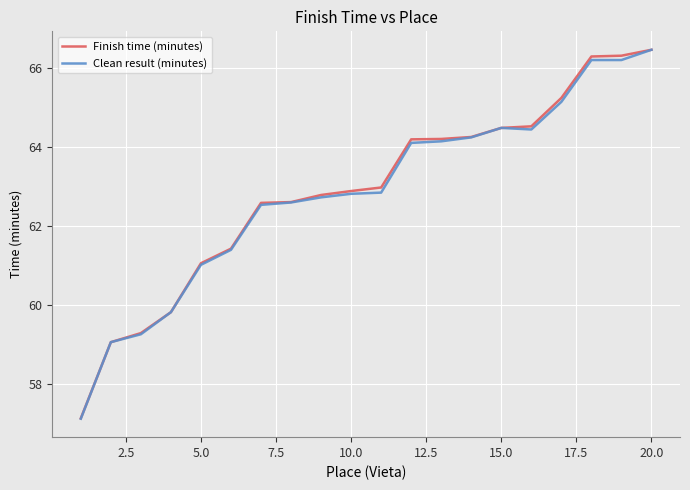

What is the smallest value displayed?

57.1